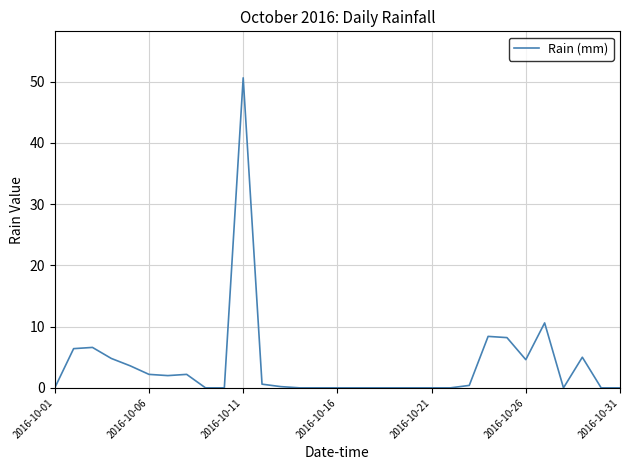

What is the maximum value shown in the chart?

50.6